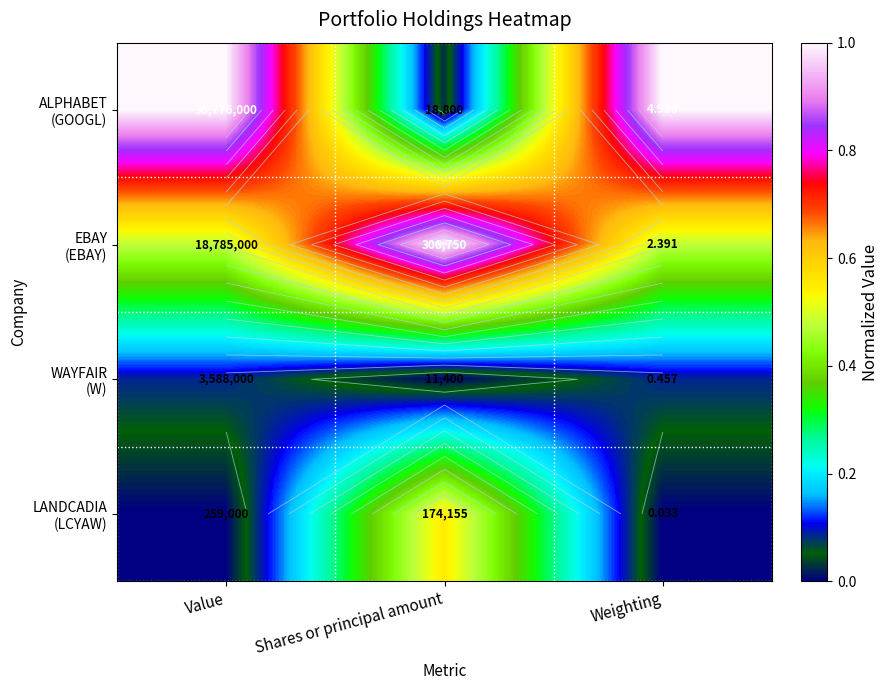

Which has a higher value, Weighting or Shares or principal amount?

Weighting